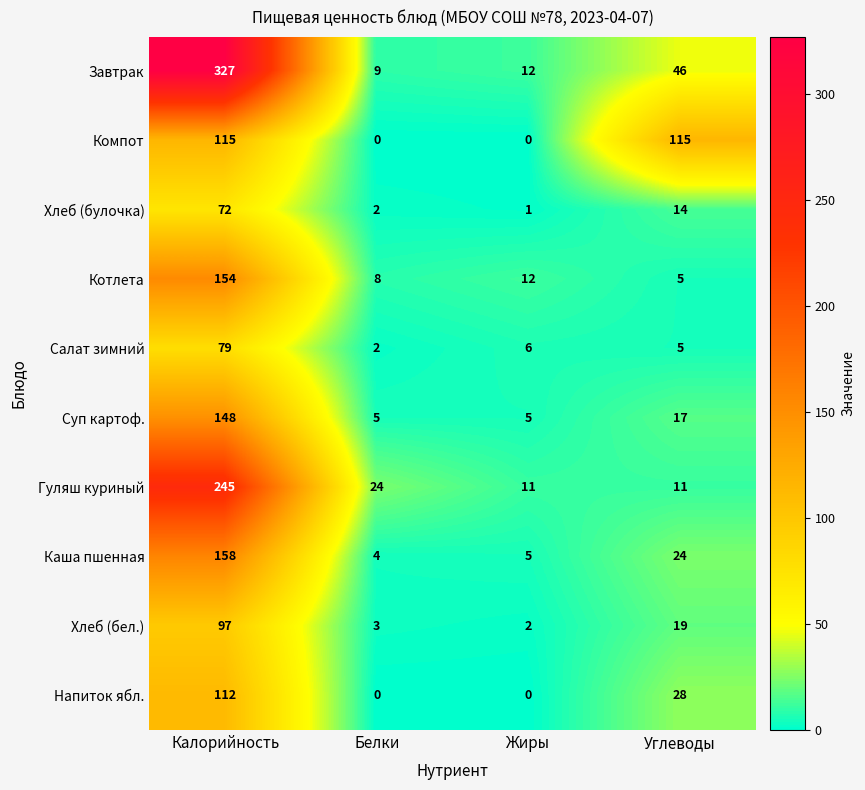

Is it true that Хлеб (булочка) equals 72 at Калорийность?

True